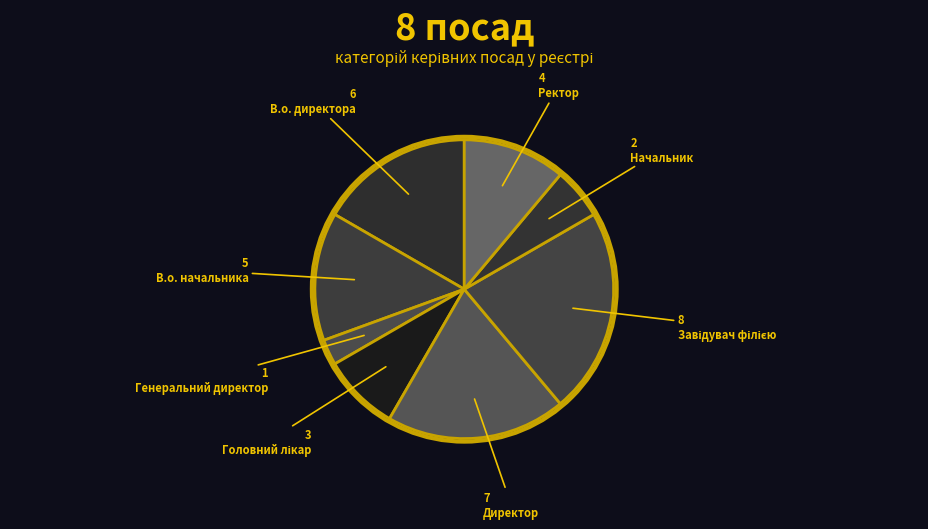

How many slices are in this pie chart?

8